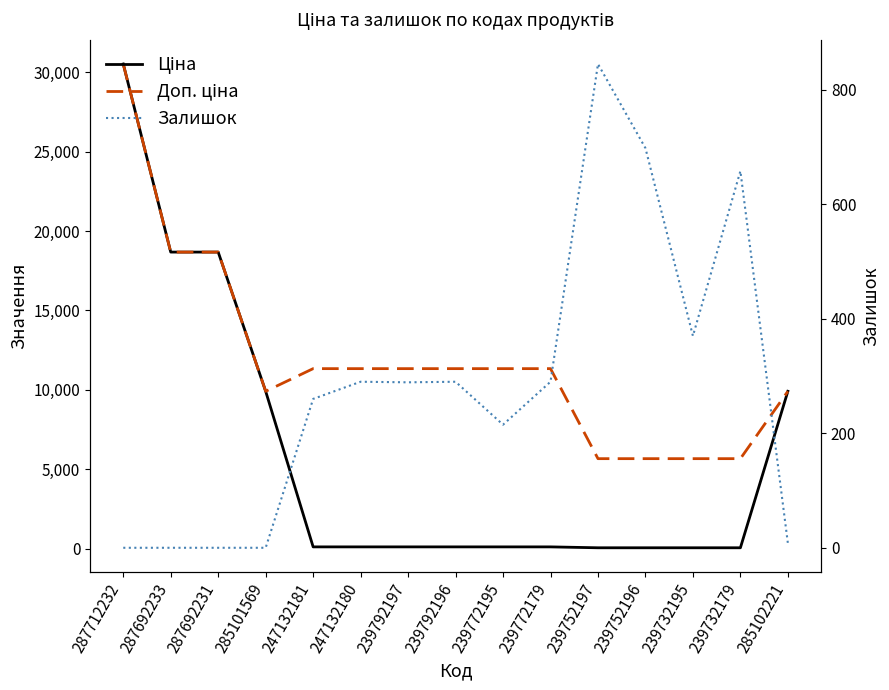

Which category has the highest value across all series?

287712232